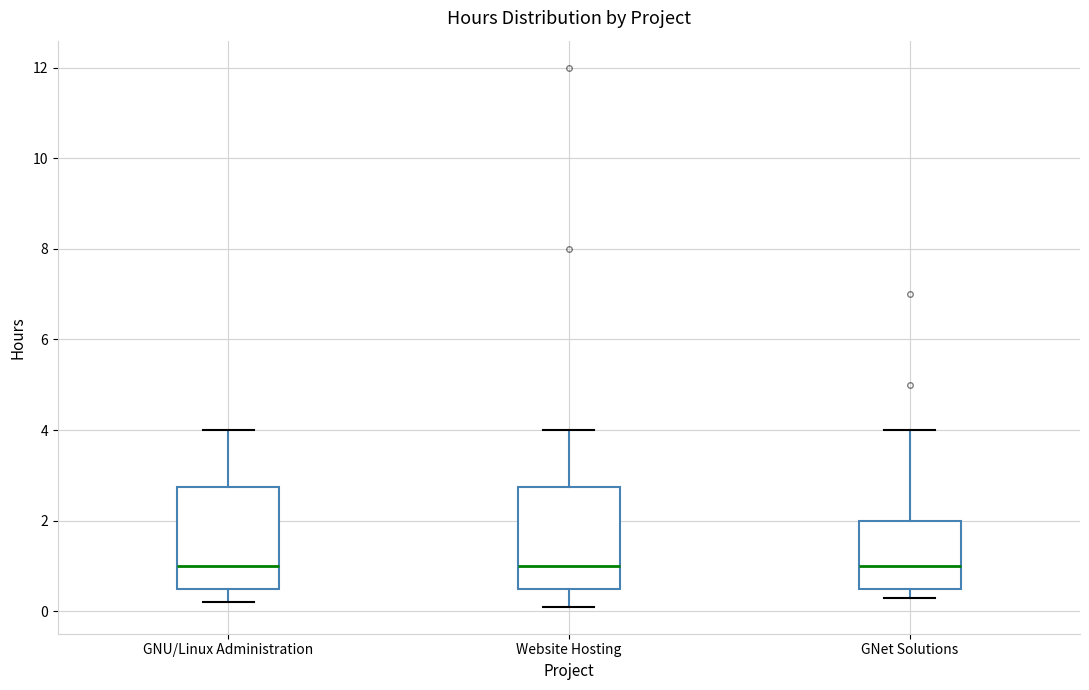

Where is the upper edge of the box for GNU/Linux Administration on the y-axis? The values are not printed on the chart, so give them approximately, as read against the axis.

2.8